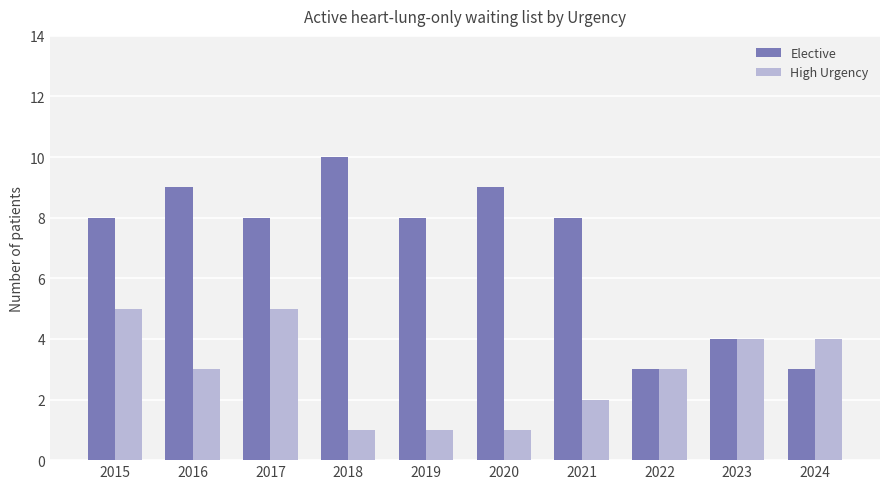

What is the sum of the Elective values at 2017 and 2016?

17